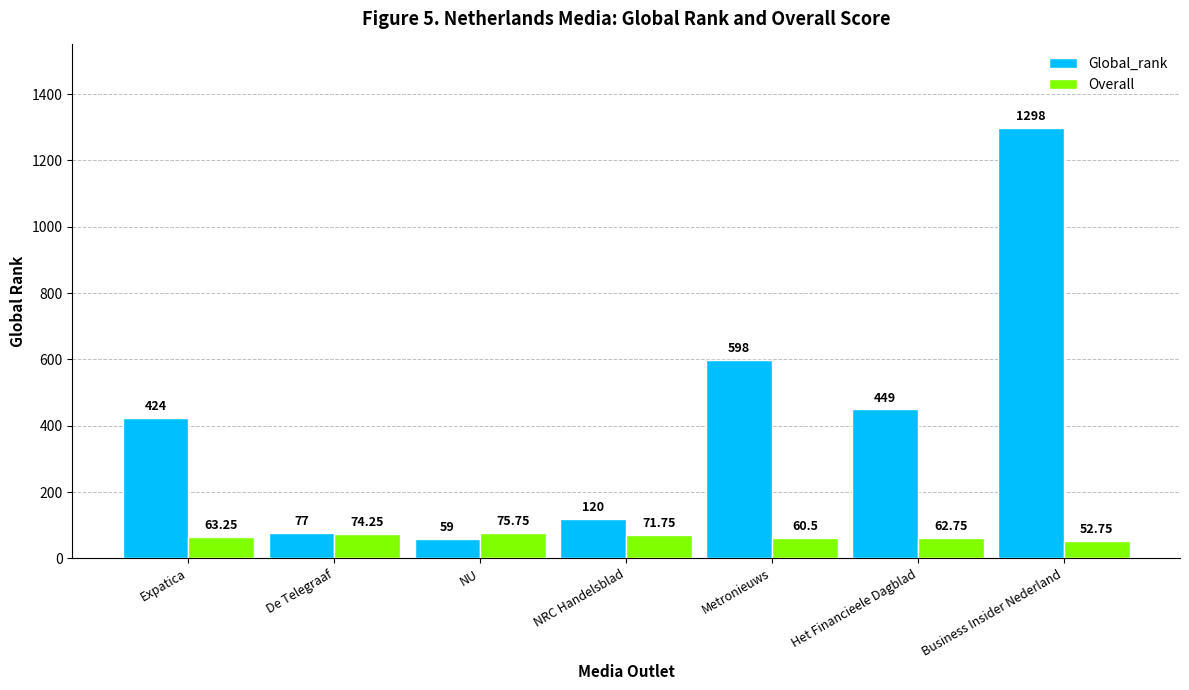

How many groups of bars are there?

7